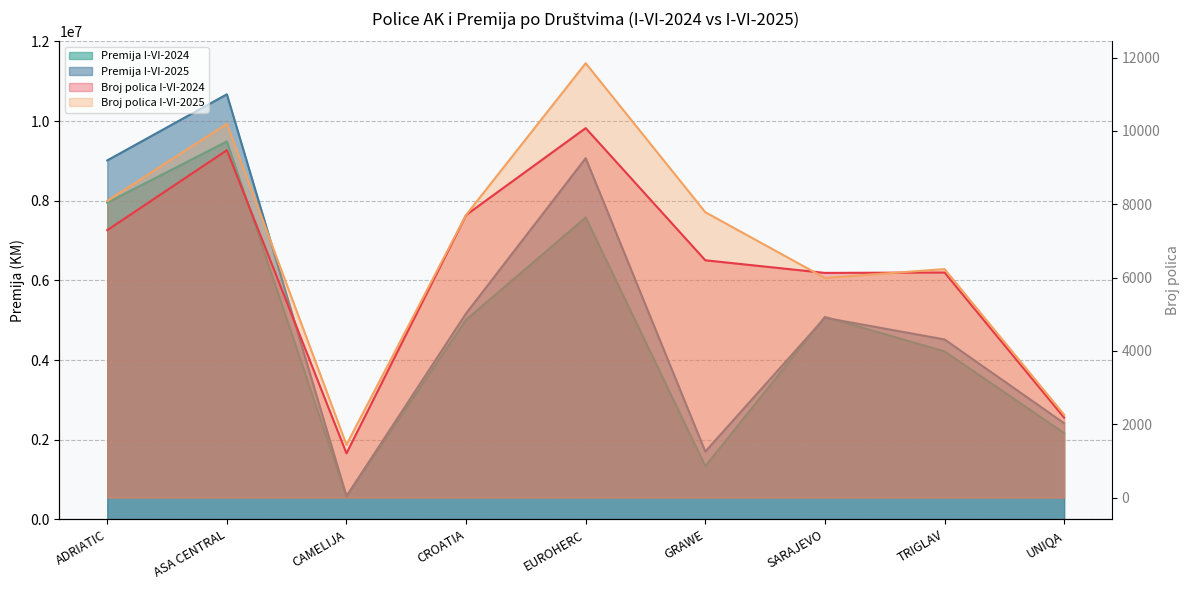

What is the label of the 1st point from the left?

ADRIATIC